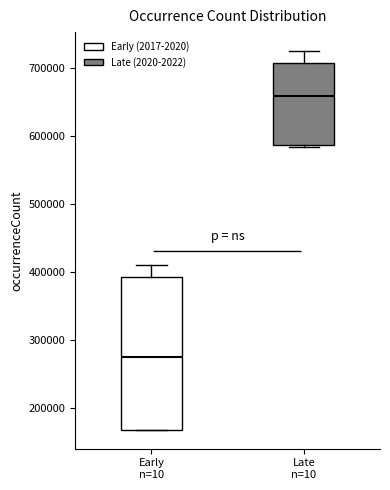

Which box is the tallest, from its lower edge to its upper edge?

Early n=10